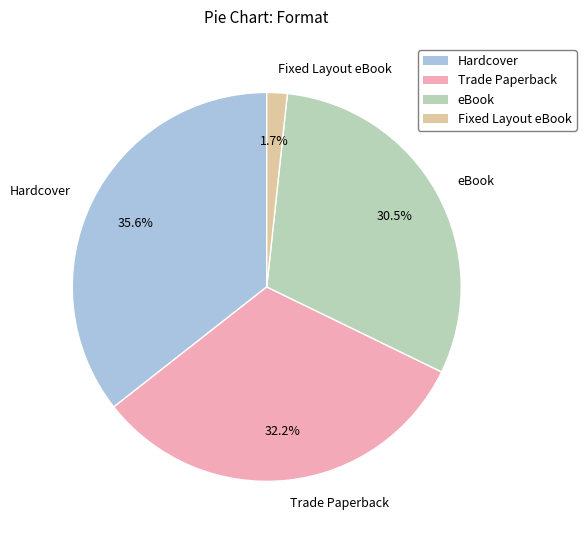

To the nearest percent, what is the difference between the largest and smallest slice percentages?

34%